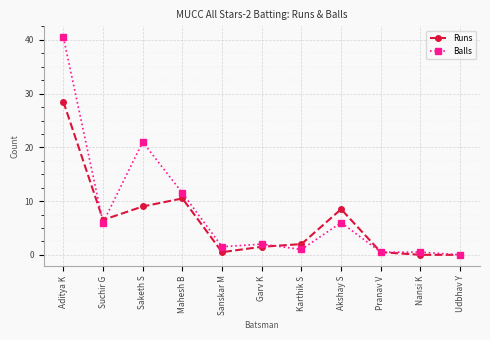

What are all the series names shown in the legend?

Runs, Balls